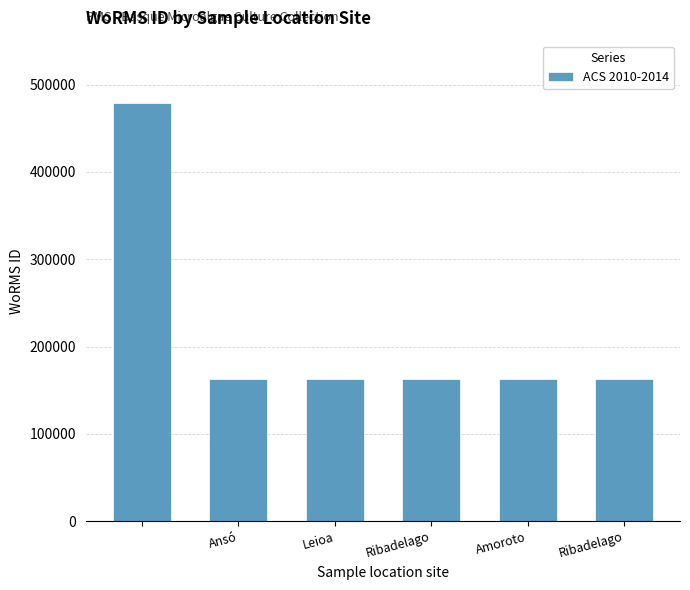

What is the value of the 1st bar from the left?

478557